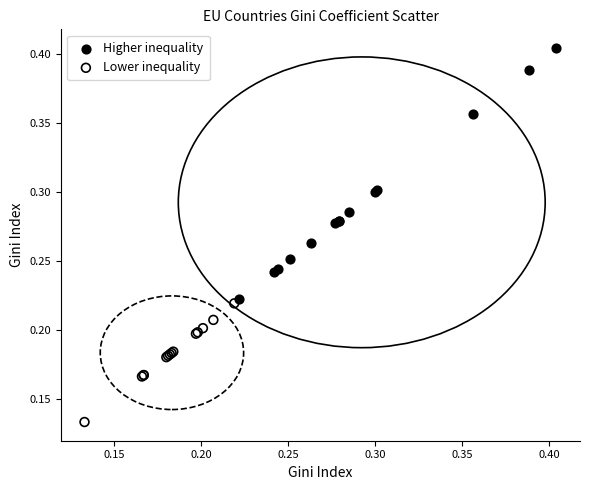

What are all the series names shown in the legend?

Higher inequality, Lower inequality